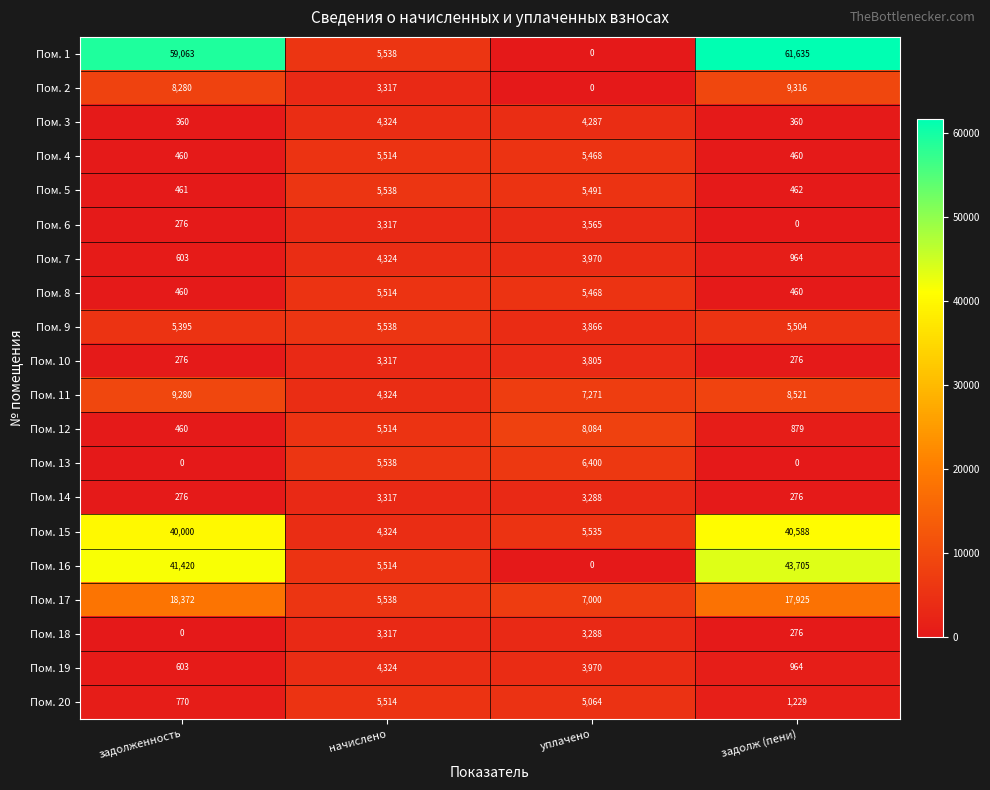

Rank the categories by Пом. 5 value from lowest to highest.

задолженность, задолж (пени), уплачено, начислено